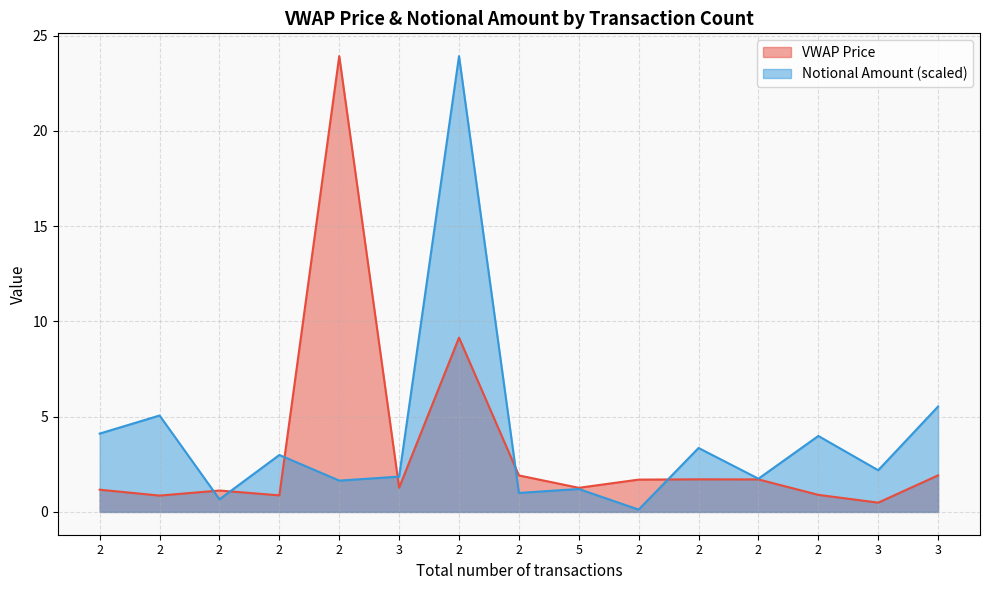

True or false: VWAP Price has a value of 0.7 at 2.

False